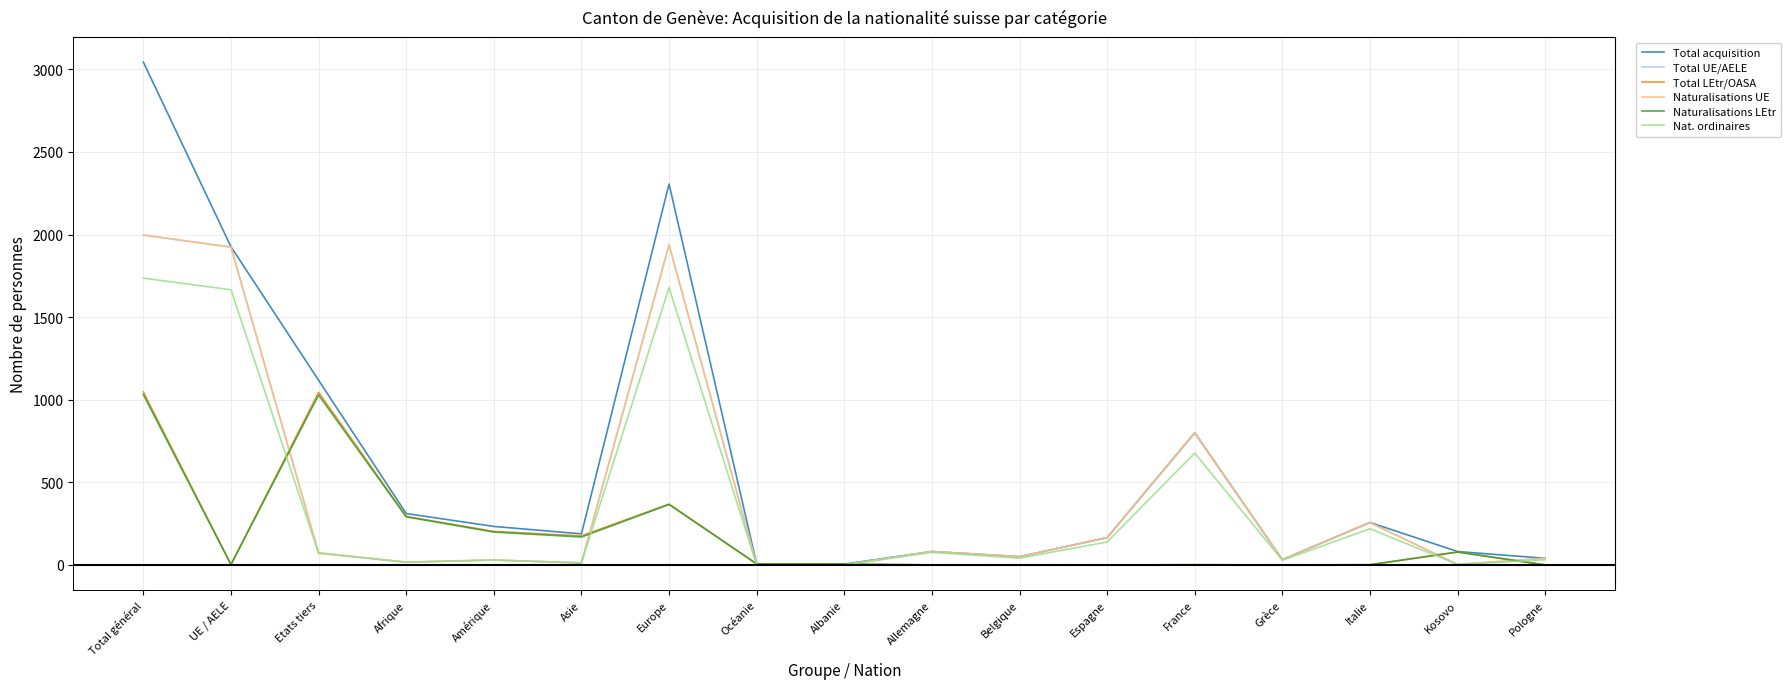

What is the difference between the Naturalisations LEtr values at Amérique and Europe?

167